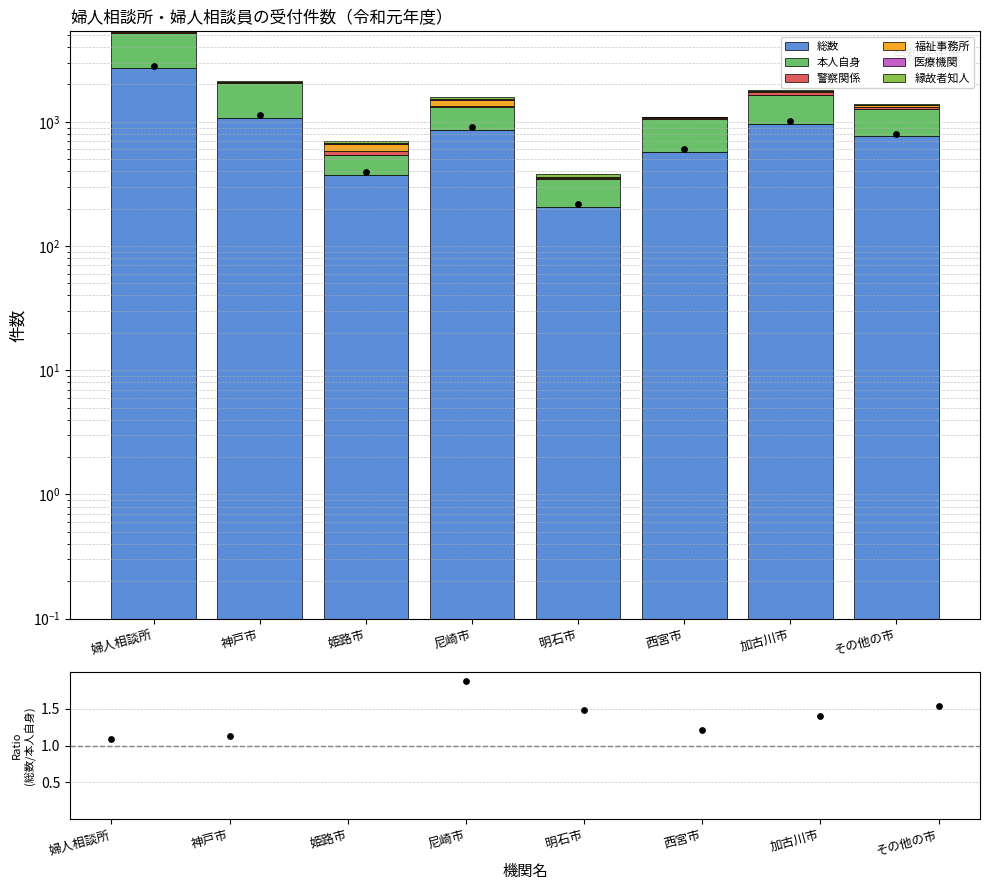

Which series contains the highest Y value?

総数